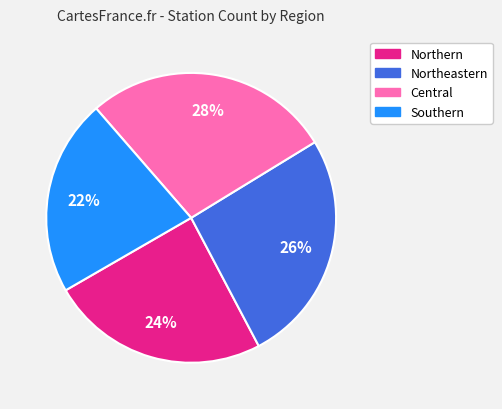

Count the number of slices in the pie.

4